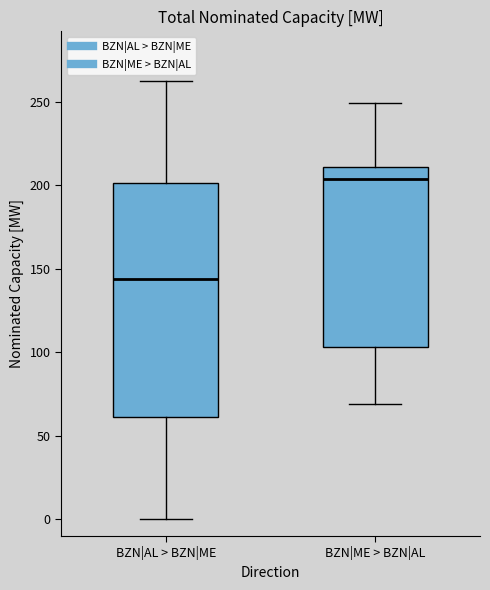

Reading left to right, transcribe this box plot: for each box, give where its median line is, the range the box spans, and where its two whiskers end, as read against the y-axis. The values are not printed on the chart, so give them approximately, as read against the axis.

BZN|AL > BZN|ME: median 145, box 60 to 200, whiskers 0 to 260
BZN|ME > BZN|AL: median 205, box 105 to 210, whiskers 70 to 250